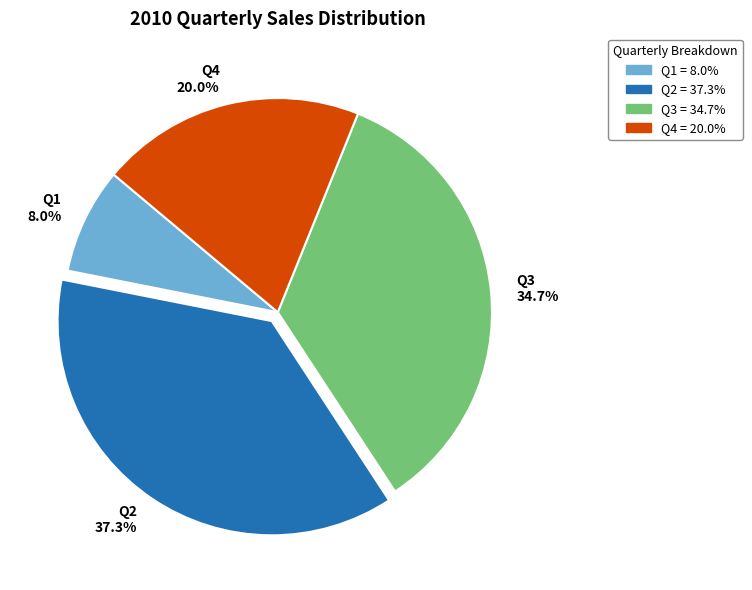

What percentage is NOT represented by Q4?

80.0%